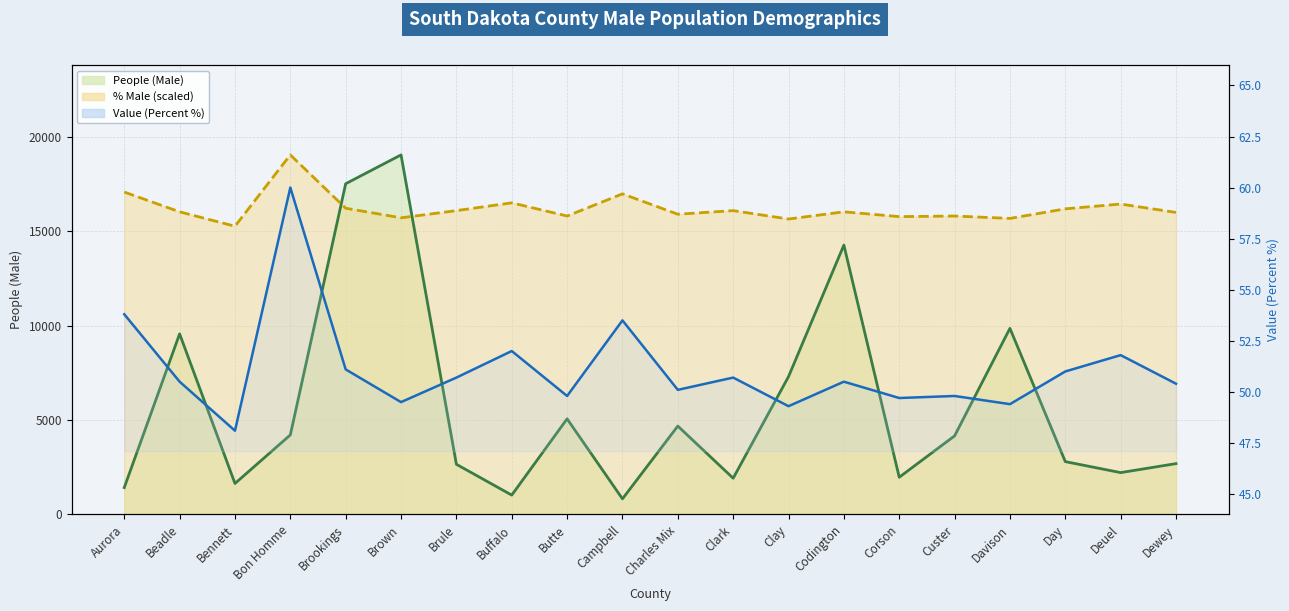

What is the difference between the People (Male) line values at Buffalo and Davison?

8835.0